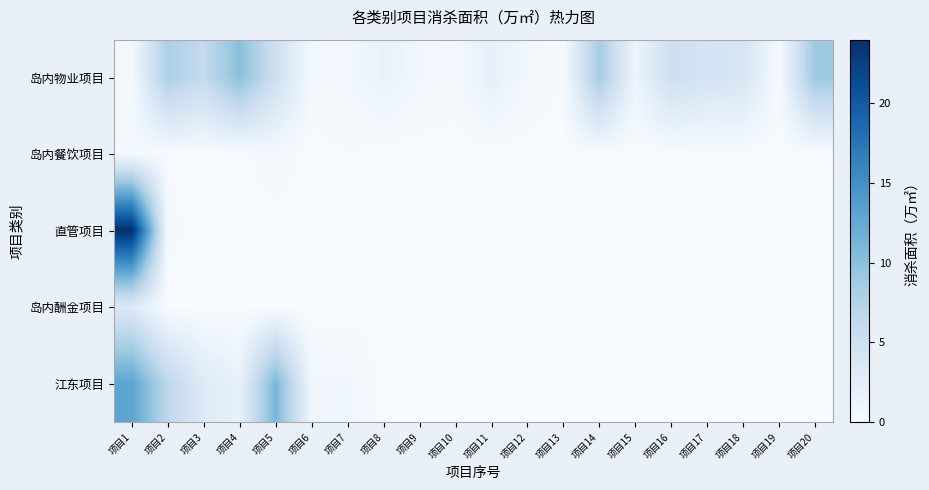

Reading right to left, what are all the values shown in this chart?

岛内物业项目: 项目20=8.9	项目19=0.3	项目18=4.0	项目17=4.3	项目16=5.1	项目15=1.2	项目14=8.5	项目13=0.2	项目12=0.6	项目11=2.1	项目10=0.5	项目9=0.8	项目8=1.7	项目7=0.6	项目6=0.6	项目5=5.0	项目4=10.2	项目3=6.0	项目2=8.0	项目1=0.5
岛内餐饮项目: 项目20=0.0	项目19=0.0	项目18=0.0	项目17=0.0	项目16=0.0	项目15=0.0	项目14=0.0	项目13=0.0	项目12=0.0	项目11=0.0	项目10=0.0	项目9=0.0	项目8=0.0	项目7=0.2	项目6=0.0	项目5=0.5	项目4=0.1	项目3=0.1	项目2=0.1	项目1=0.4
直管项目: 项目20=0.0	项目19=0.0	项目18=0.0	项目17=0.0	项目16=0.0	项目15=0.0	项目14=0.0	项目13=0.0	项目12=0.0	项目11=0.0	项目10=0.0	项目9=0.0	项目8=0.0	项目7=0.0	项目6=0.0	项目5=0.0	项目4=0.0	项目3=0.0	项目2=0.3	项目1=24.0
岛内酬金项目: 项目20=0.0	项目19=0.0	项目18=0.0	项目17=0.0	项目16=0.0	项目15=0.0	项目14=0.0	项目13=0.0	项目12=0.0	项目11=0.0	项目10=0.0	项目9=0.0	项目8=0.0	项目7=0.0	项目6=0.0	项目5=0.0	项目4=0.0	项目3=0.0	项目2=0.0	项目1=3.4
江东项目: 项目20=0.0	项目19=0.0	项目18=0.0	项目17=0.0	项目16=0.0	项目15=0.0	项目14=0.0	项目13=0.0	项目12=0.0	项目11=0.0	项目10=0.0	项目9=0.0	项目8=0.1	项目7=0.8	项目6=0.8	项目5=11.2	项目4=1.8	项目3=3.0	项目2=6.6	项目1=13.0